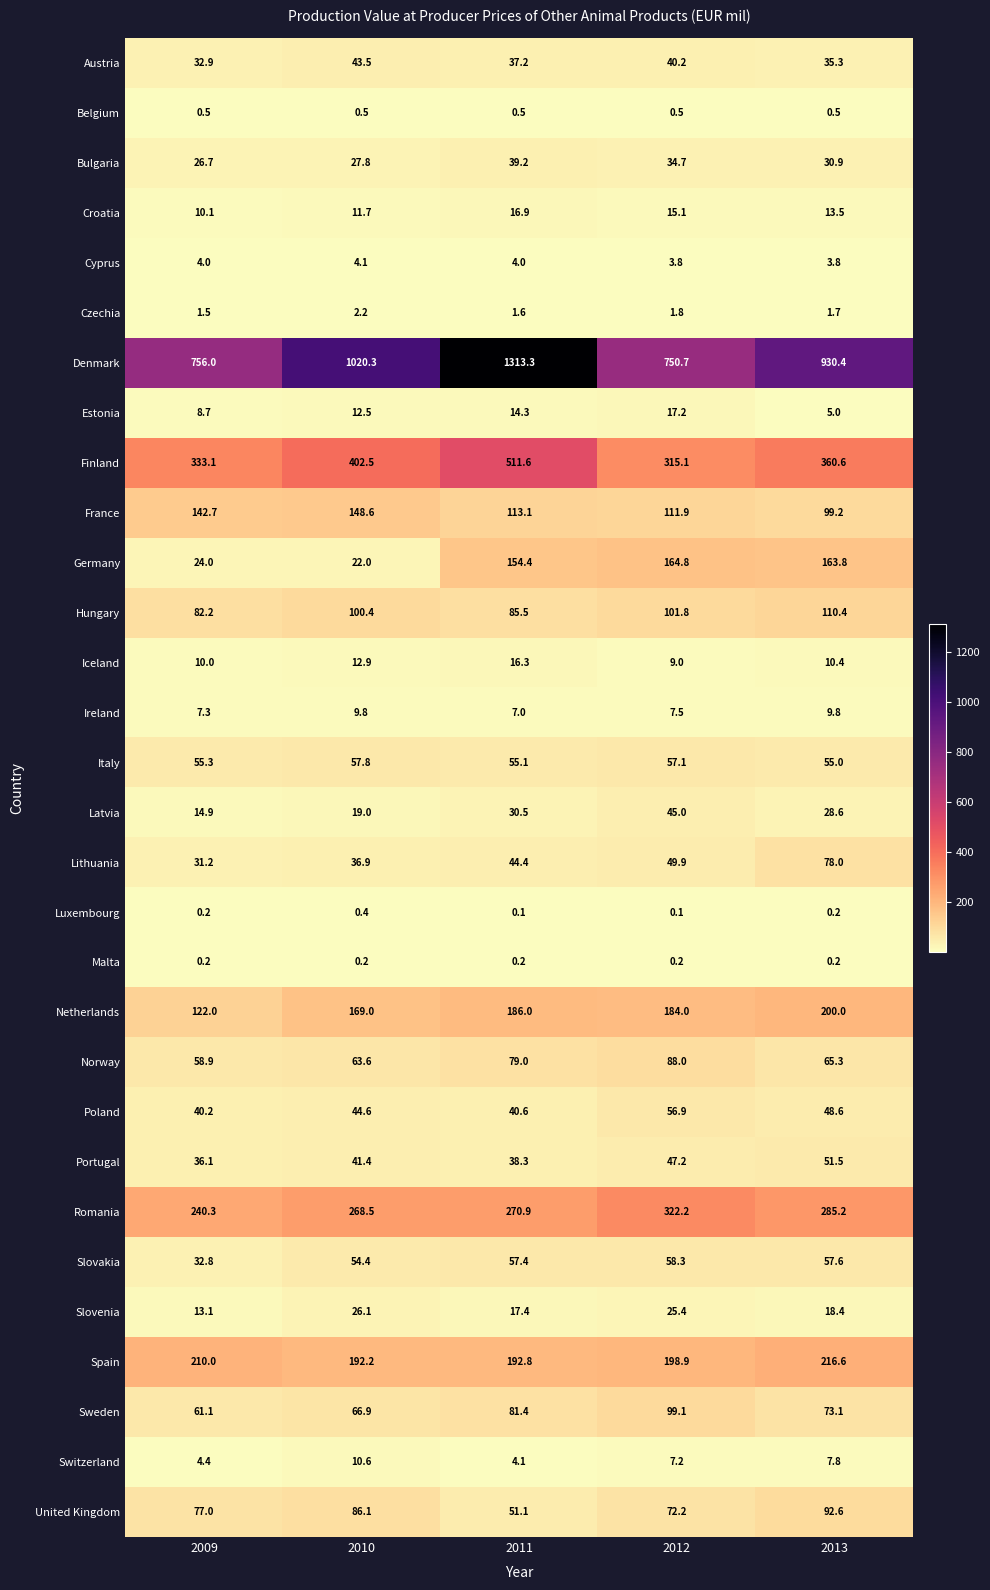

At which label is Denmark closest to 1032?

2010